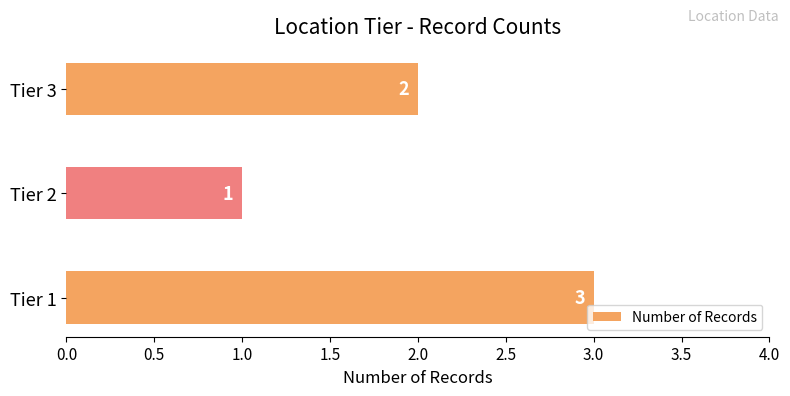

Count the values in the range 1 to 3.

3